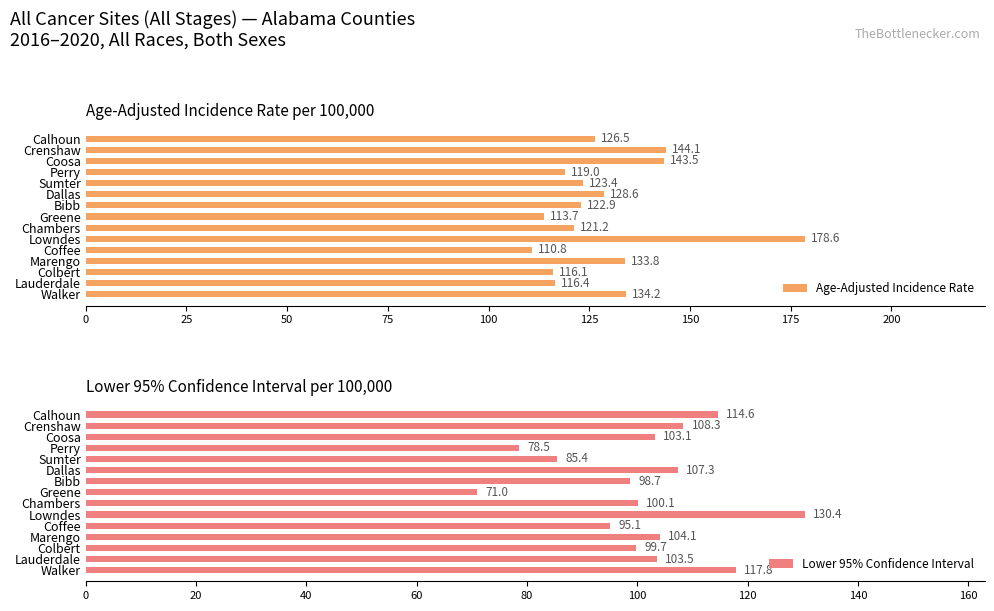

What is the average value of the Age-Adjusted Incidence Rate series?

128.9